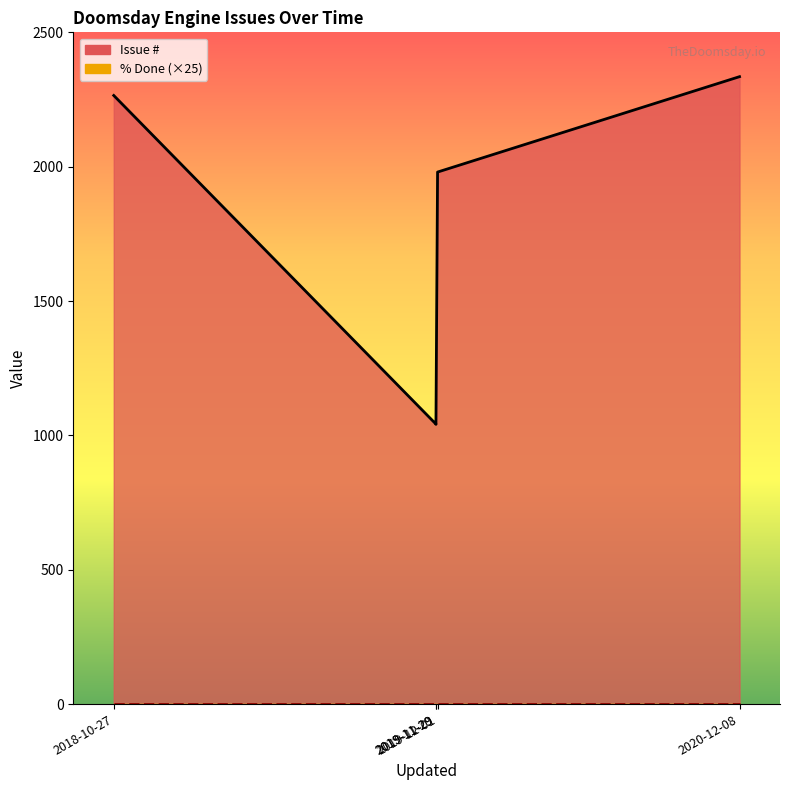

What is the approximate value at 2019-12-01, to the nearest 10?

1980